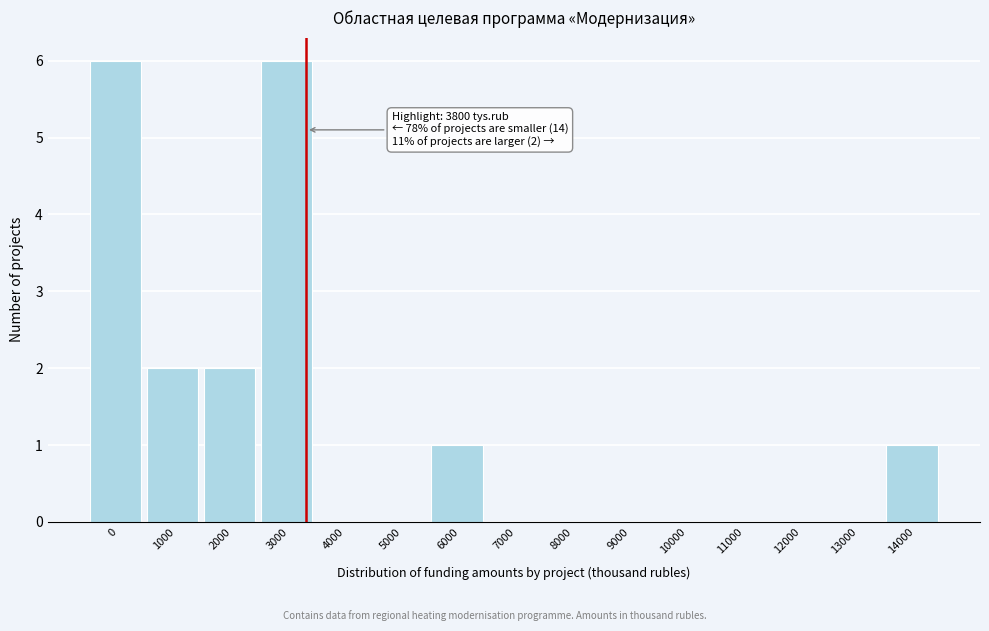

Reading left to right, list all the values displayed in this chart.

0=6	1000=2	2000=2	3000=6	4000=0	5000=0	6000=1	7000=0	8000=0	9000=0	10000=0	11000=0	12000=0	13000=0	14000=1